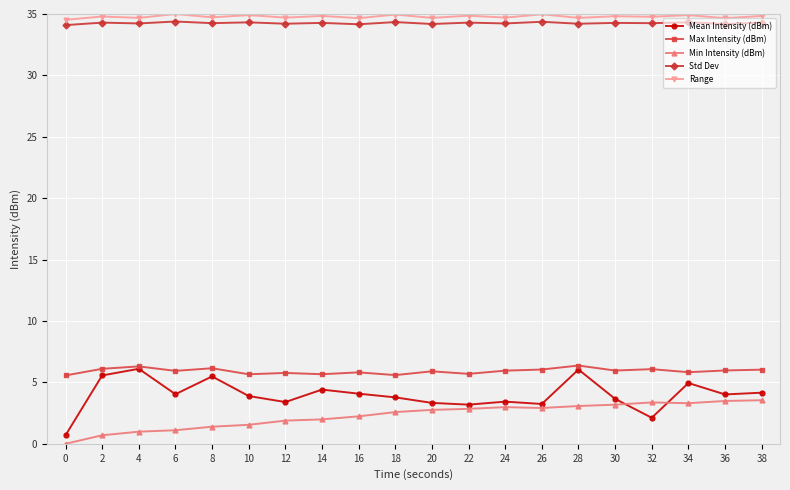

How many categories are shown in the chart?

20